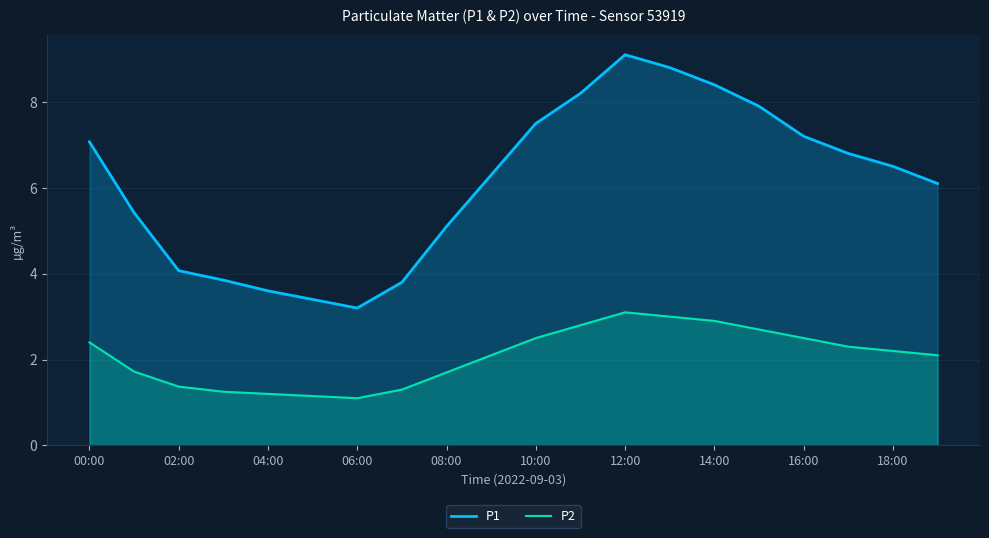

What are all the series names shown in the legend?

P1, P2